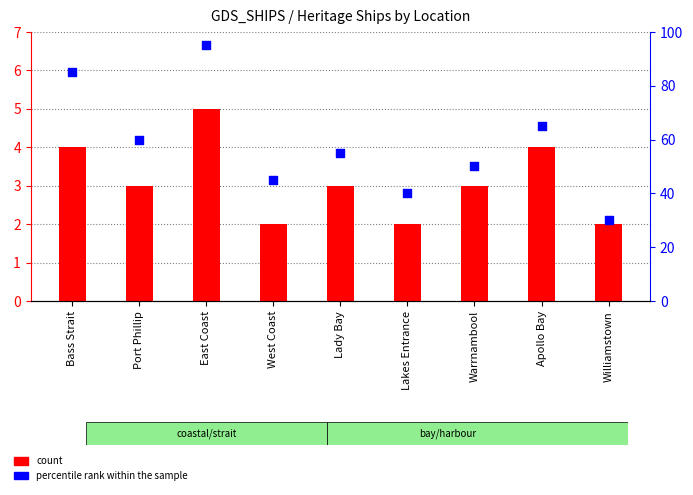

What are all the series names shown in the legend?

count, percentile rank within the sample